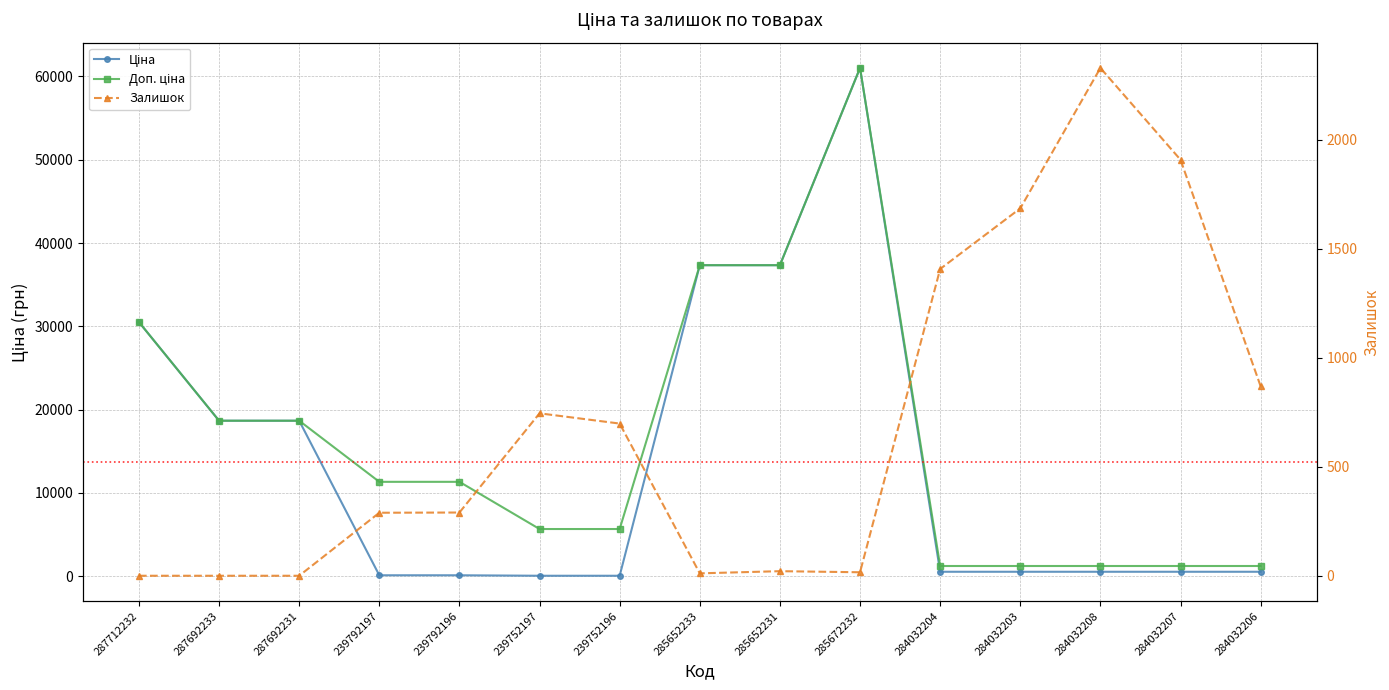

Is it true that Ціна equals 307.2 at 284032206?

False